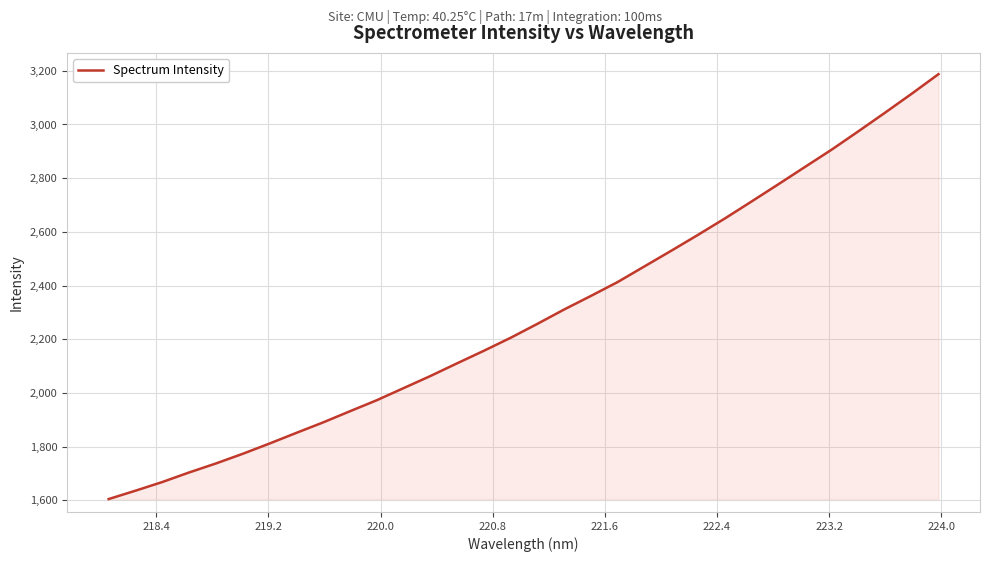

What is the maximum value shown in the chart?

3187.6